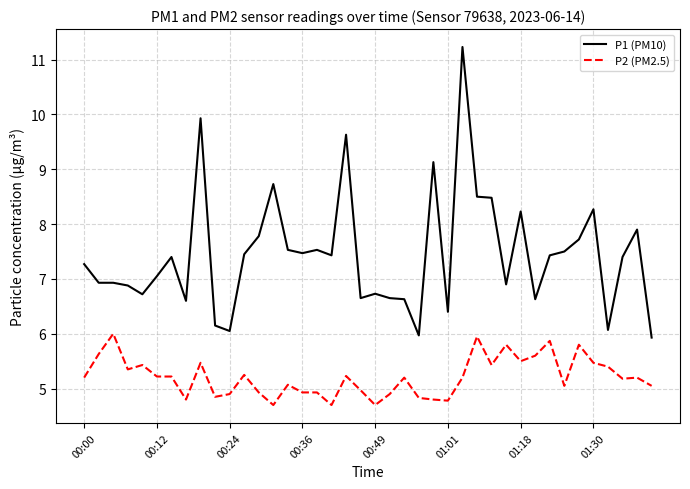

Which series has the largest range (max minus min)?

P1 (PM10)